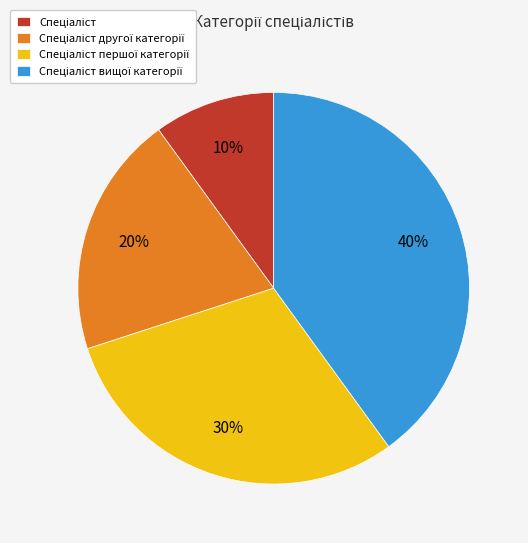

Is there a majority slice in this chart?

No